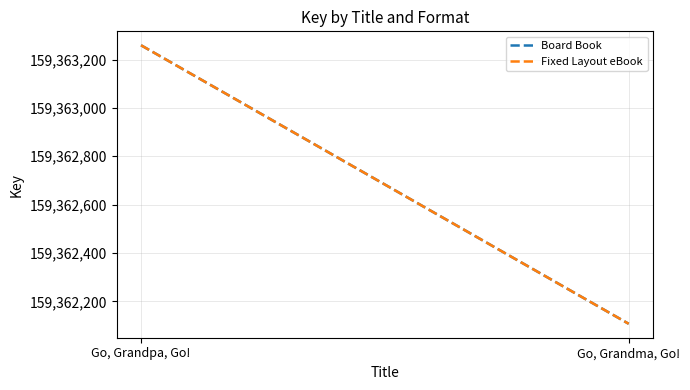

Rank the series at Go, Grandma, Go! from lowest to highest value.

Board Book, Fixed Layout eBook